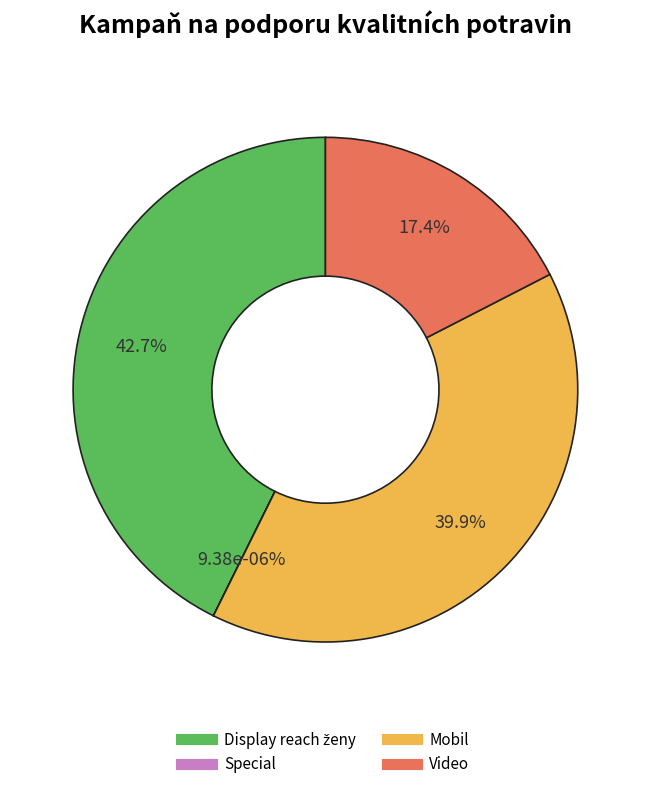

Does Mobil account for over 50% of the chart?

No